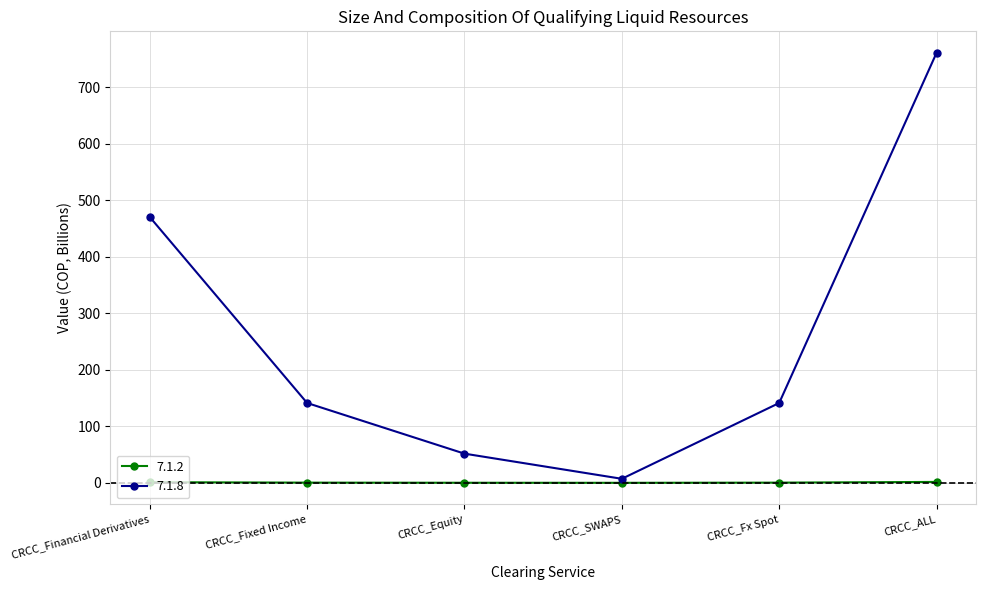

Which series has the largest total across all categories?

7.1.8